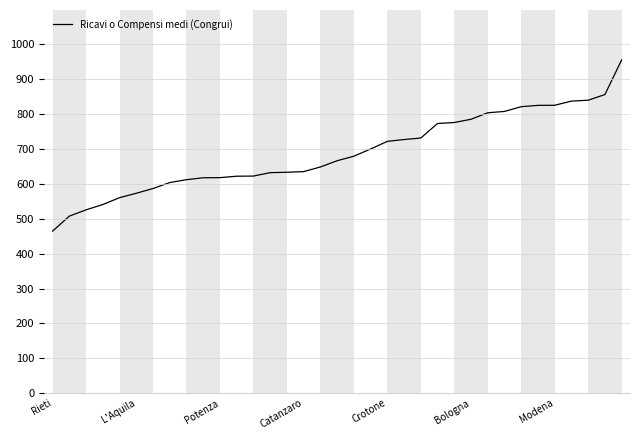

What is the maximum value shown in the chart?

955.1